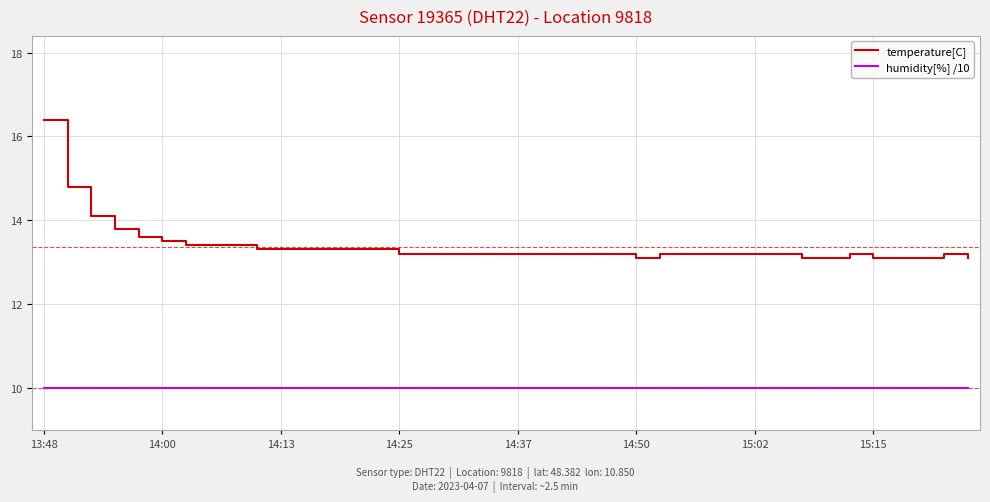

What is the difference between the maximum and minimum values in the temperature[C] series?

3.3